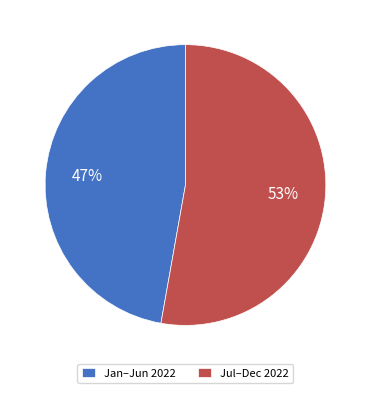

What is the ratio of the value at Jul–Dec 2022 to the value at Jan–Jun 2022?

1.1